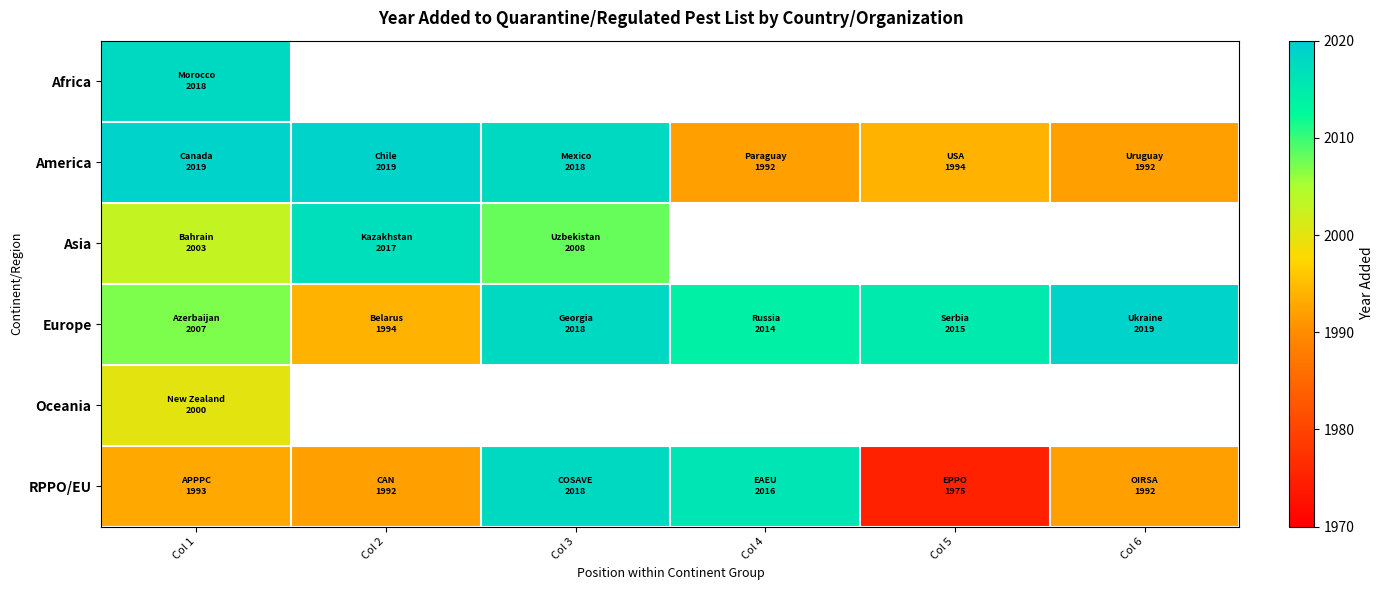

What is the difference between the second highest and minimum values in the Europe series?

24.0